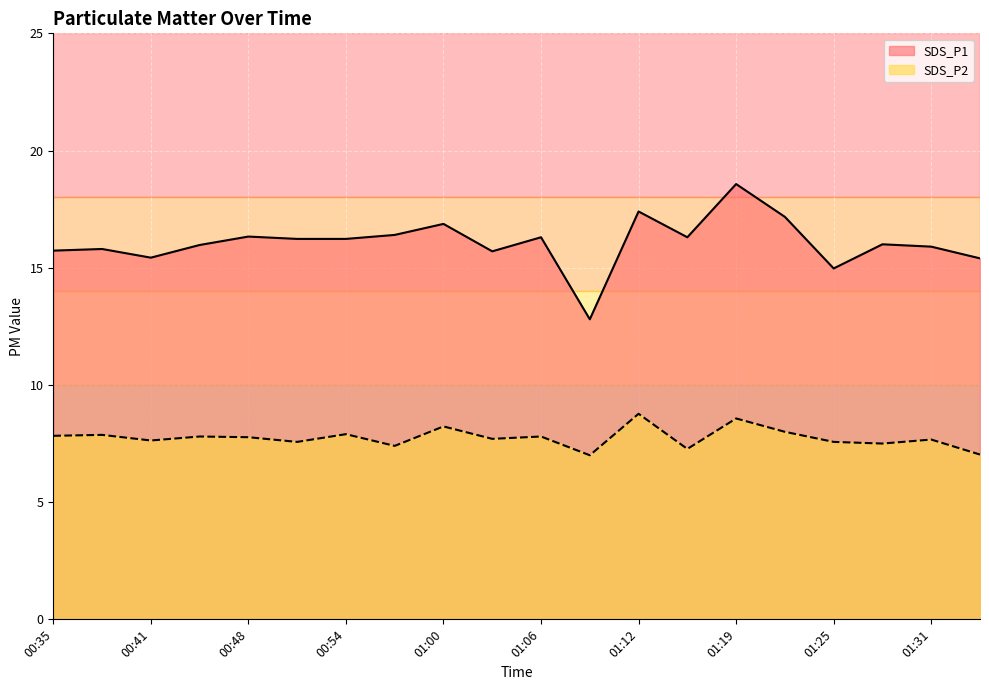

In SDS_P1, how many points are lower than both neighbors (excluding endpoints)?

5